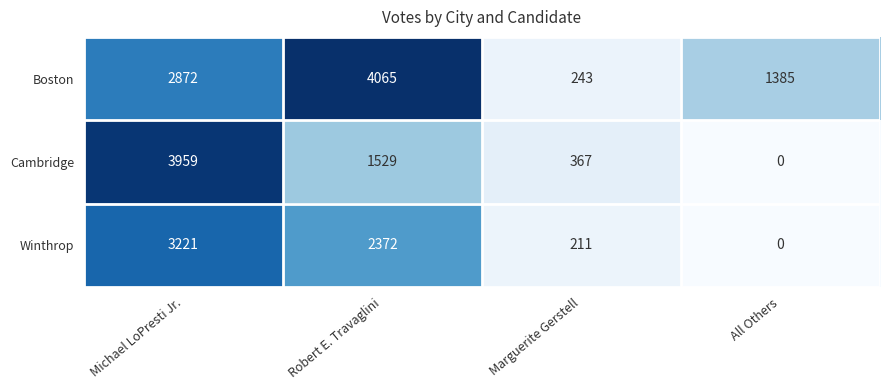

List the series in order of their peak value, lowest first.

Winthrop, Cambridge, Boston